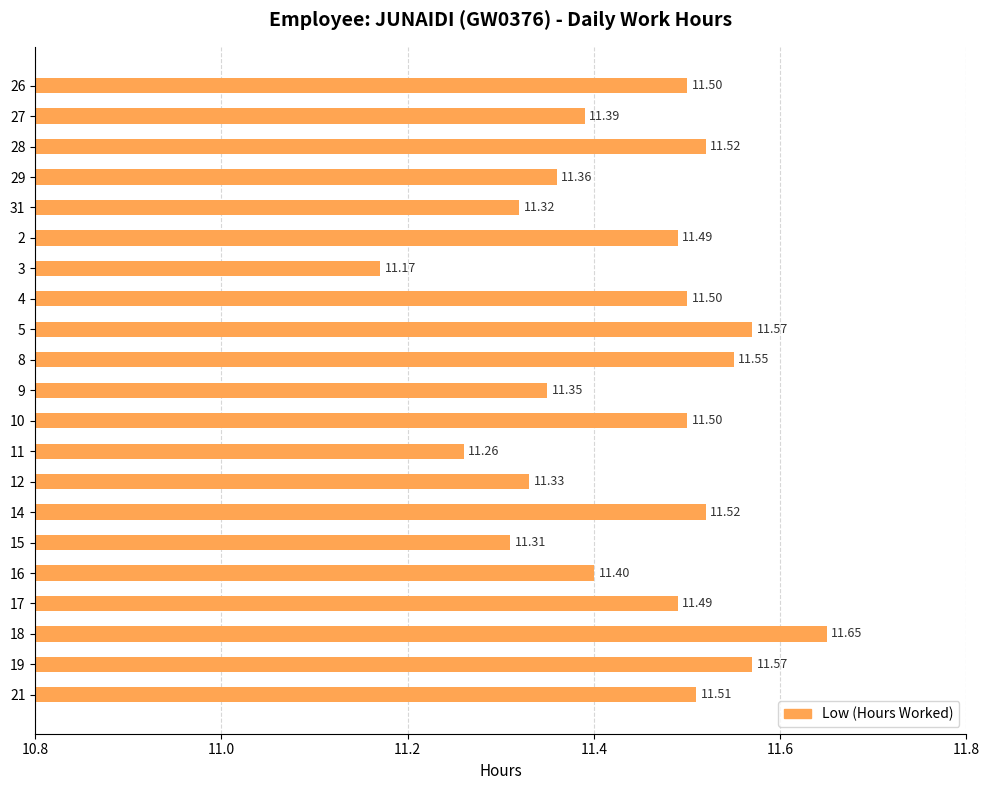

Are the bars horizontal?

Yes